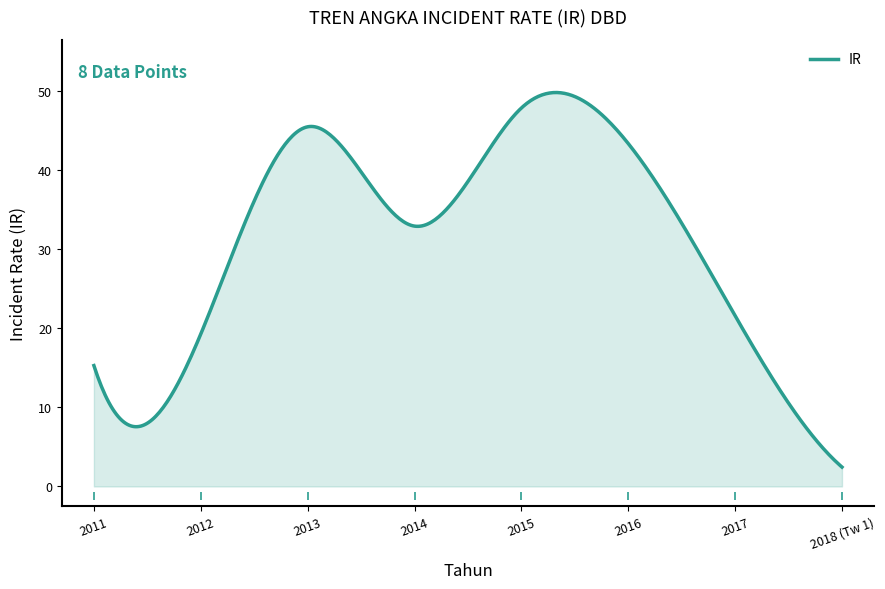

List the labels in order of value, largest first.

2015, 2013, 2016, 2014, 2017, 2012, 2011, 2018 (Tw 1)